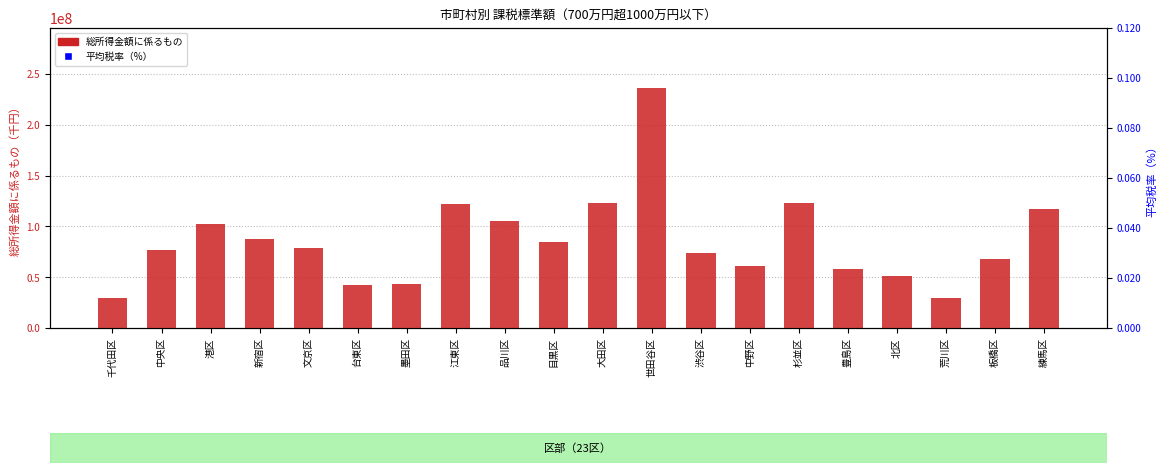

What is the total value across all series at 台東区?

42594789.0